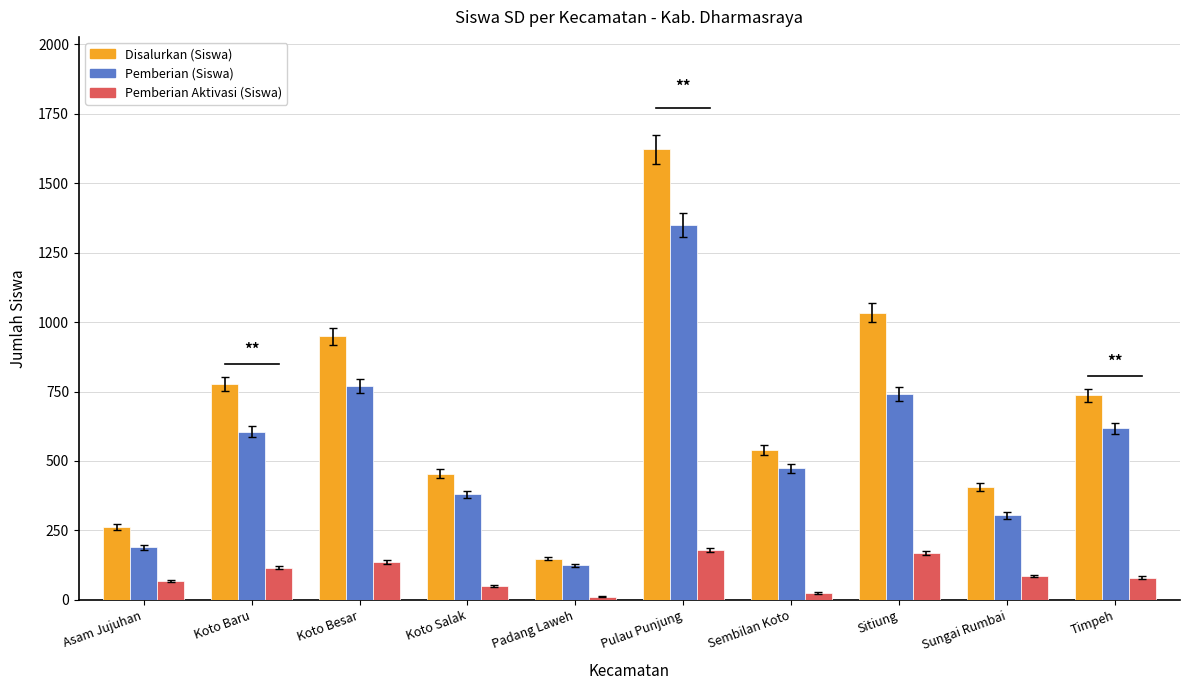

What is the difference between the Pemberian (Siswa) values at Sungai Rumbai and Padang Laweh?

180